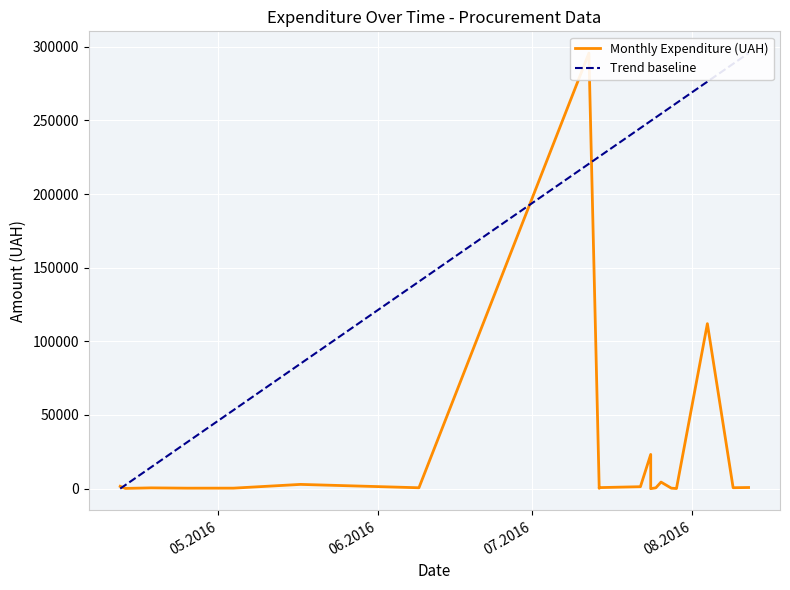

Count the number of data series in this chart.

1